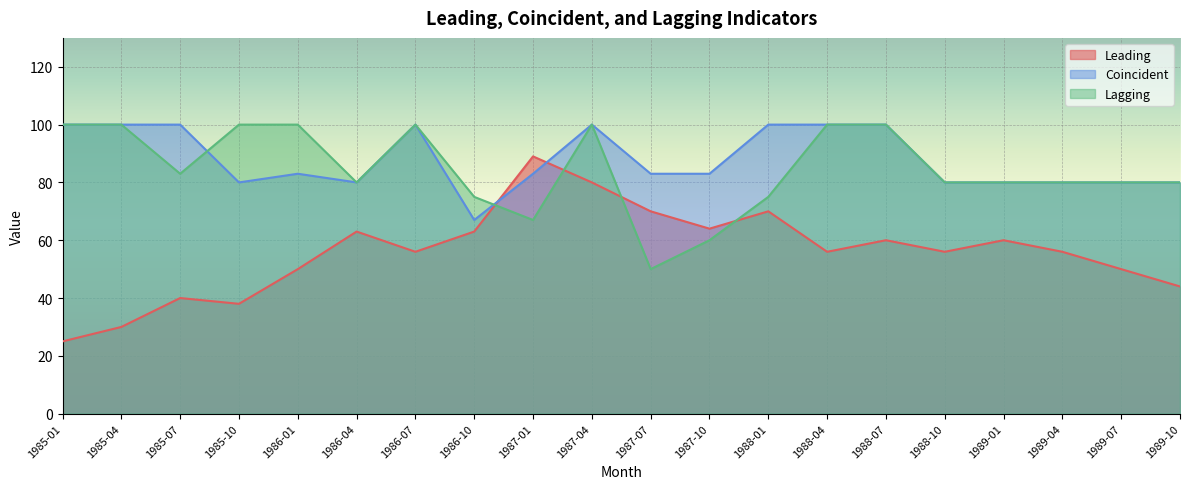

Reading left to right, list all the values displayed in this chart.

Leading: 1985-01=25	1985-04=30	1985-07=40	1985-10=38	1986-01=50	1986-04=63	1986-07=56	1986-10=63	1987-01=89	1987-04=80	1987-07=70	1987-10=64	1988-01=70	1988-04=56	1988-07=60	1988-10=56	1989-01=60	1989-04=56	1989-07=50	1989-10=44
Coincident: 1985-01=100	1985-04=100	1985-07=100	1985-10=80	1986-01=83	1986-04=80	1986-07=100	1986-10=67	1987-01=83	1987-04=100	1987-07=83	1987-10=83	1988-01=100	1988-04=100	1988-07=100	1988-10=80	1989-01=80	1989-04=80	1989-07=80	1989-10=80
Lagging: 1985-01=100	1985-04=100	1985-07=83	1985-10=100	1986-01=100	1986-04=80	1986-07=100	1986-10=75	1987-01=67	1987-04=100	1987-07=50	1987-10=60	1988-01=75	1988-04=100	1988-07=100	1988-10=80	1989-01=80	1989-04=80	1989-07=80	1989-10=80